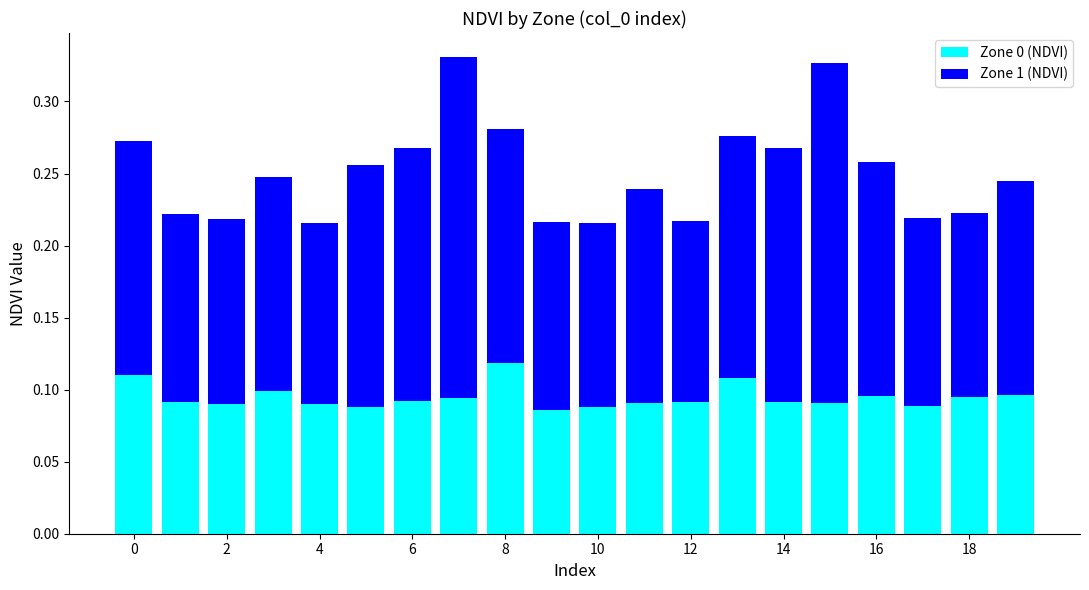

Count the Zone 0 (NDVI) values in the range 0 to 1.

20